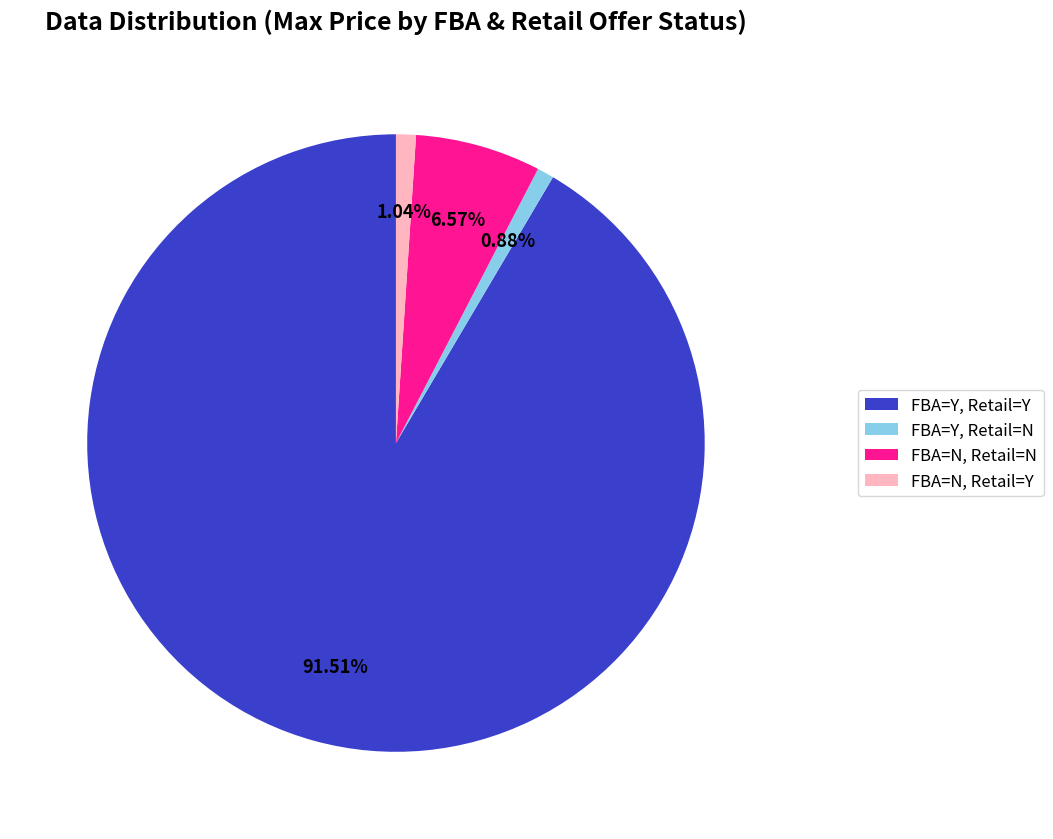

Combined, do FBA=N, Retail=Y and FBA=Y, Retail=N account for over 50%?

No